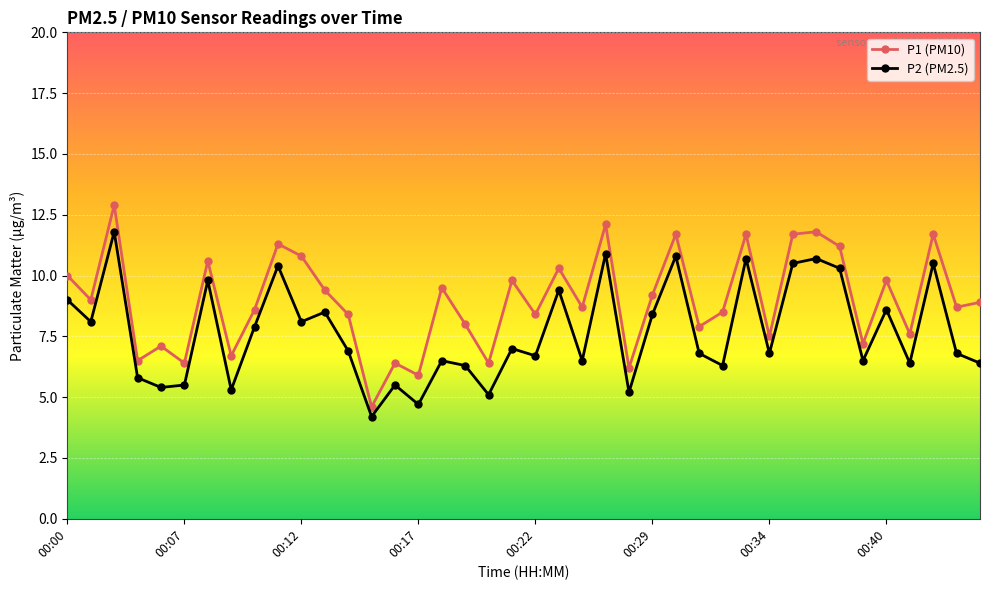

What is the sum of all P2 (PM2.5) values?

307.0